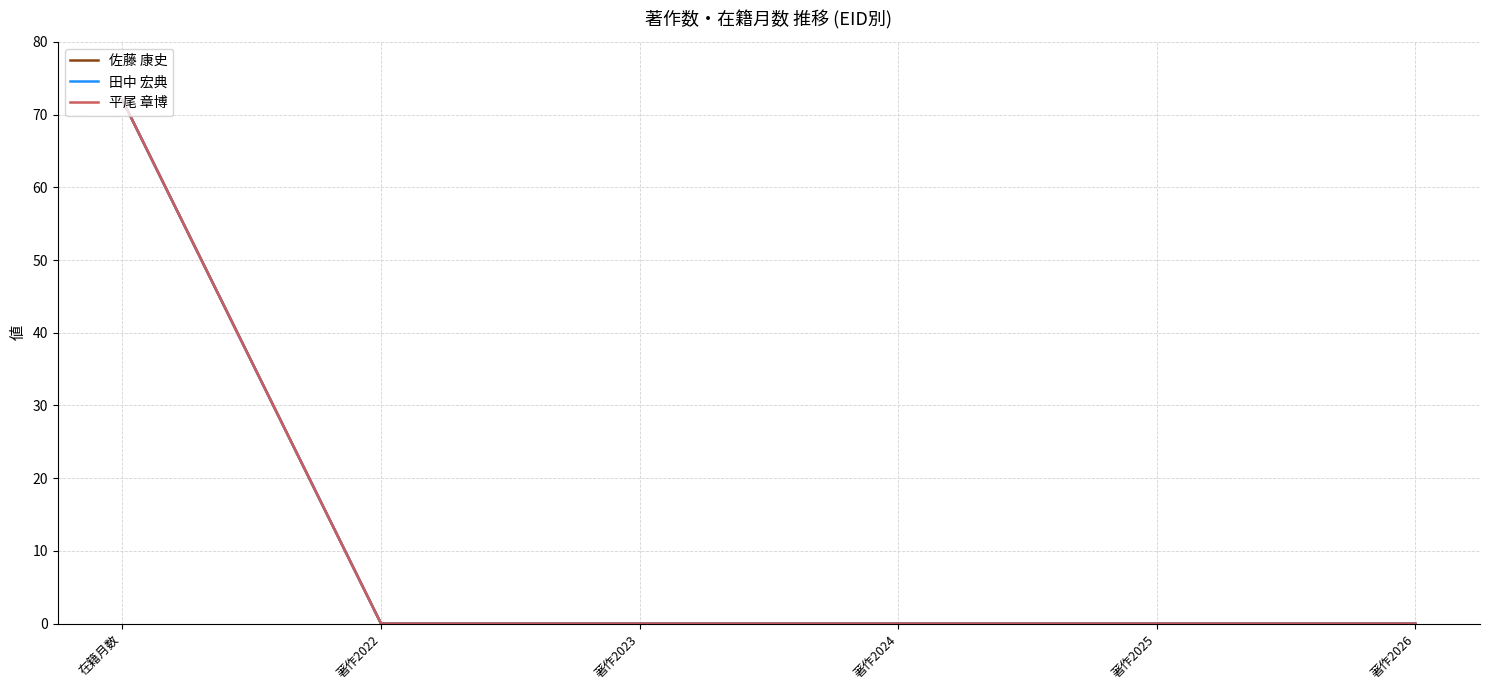

Does the chart have visible grid lines?

Yes